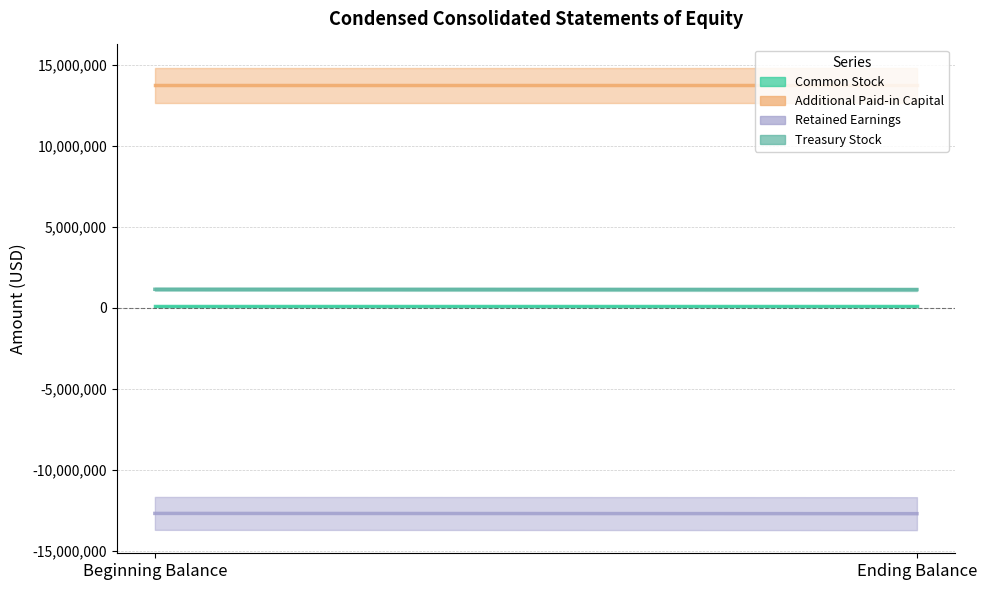

What are all the series names shown in the legend?

Common Stock, Additional Paid-in Capital, Retained Earnings, Treasury Stock